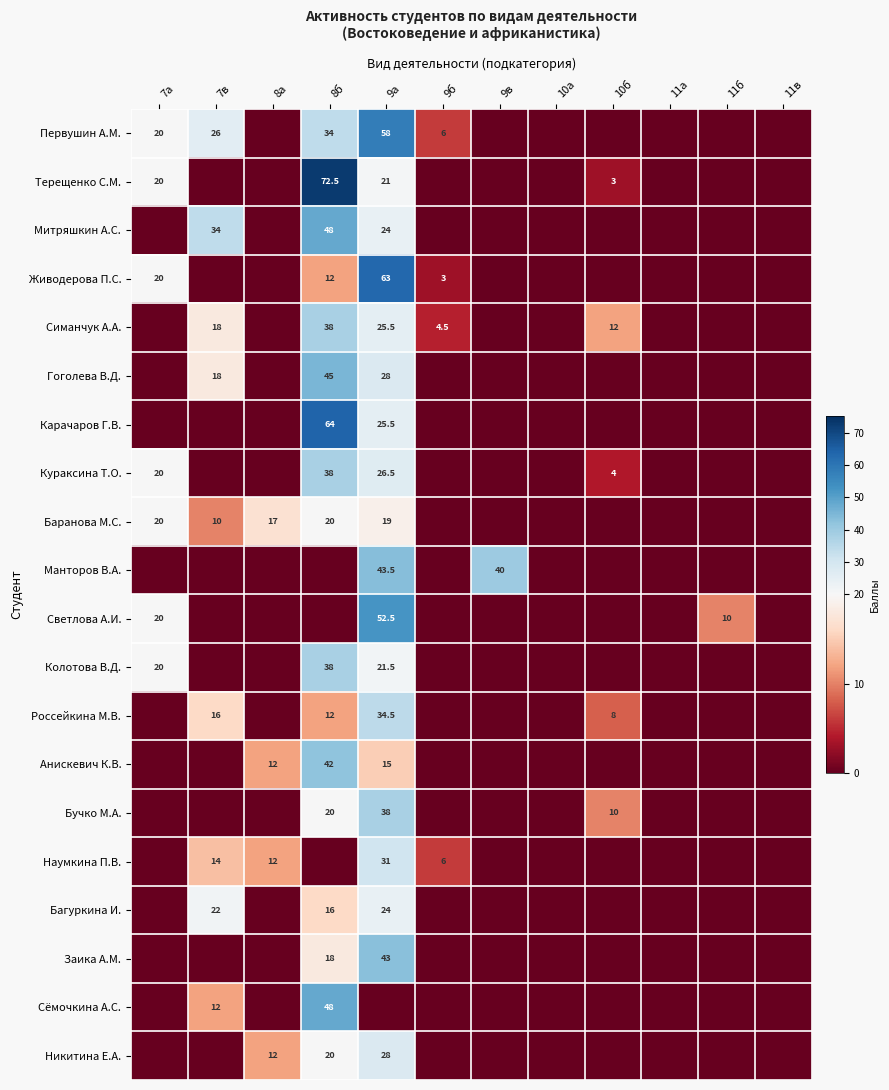

What is the sum of the Светлова А.И. values at 9а and 7а?

72.5